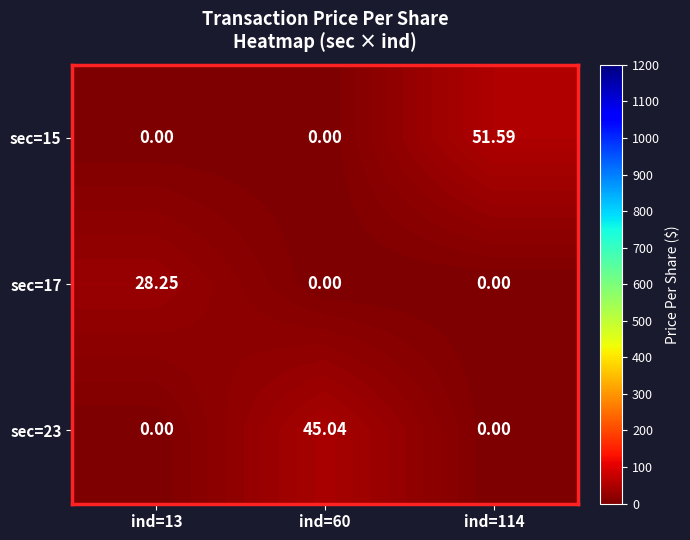

Reading left to right, extract all data points from this chart.

sec=15: ind=13=0.0	ind=60=0.0	ind=114=51.6
sec=17: ind=13=28.2	ind=60=0.0	ind=114=0.0
sec=23: ind=13=0.0	ind=60=45.0	ind=114=0.0